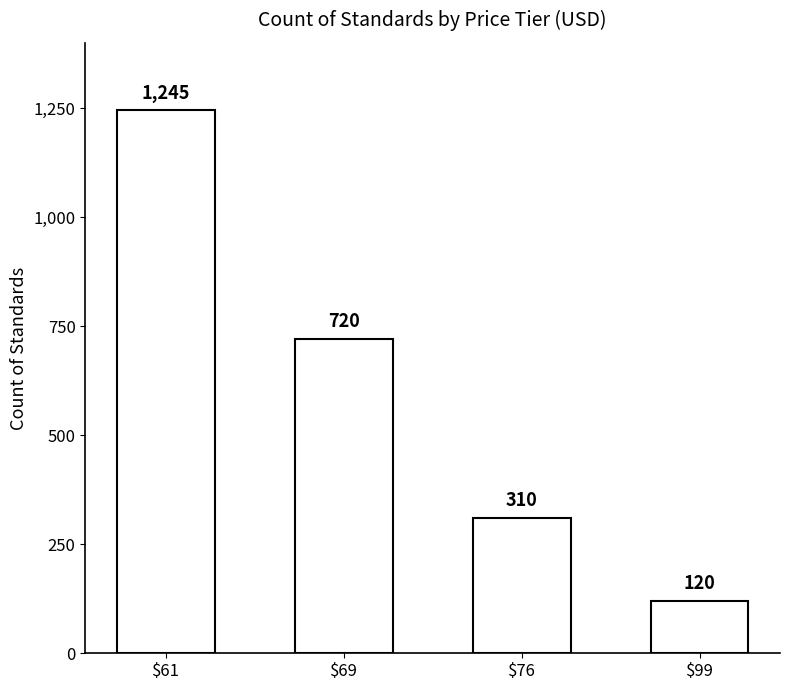

Does the chart contain stacked bars?

No